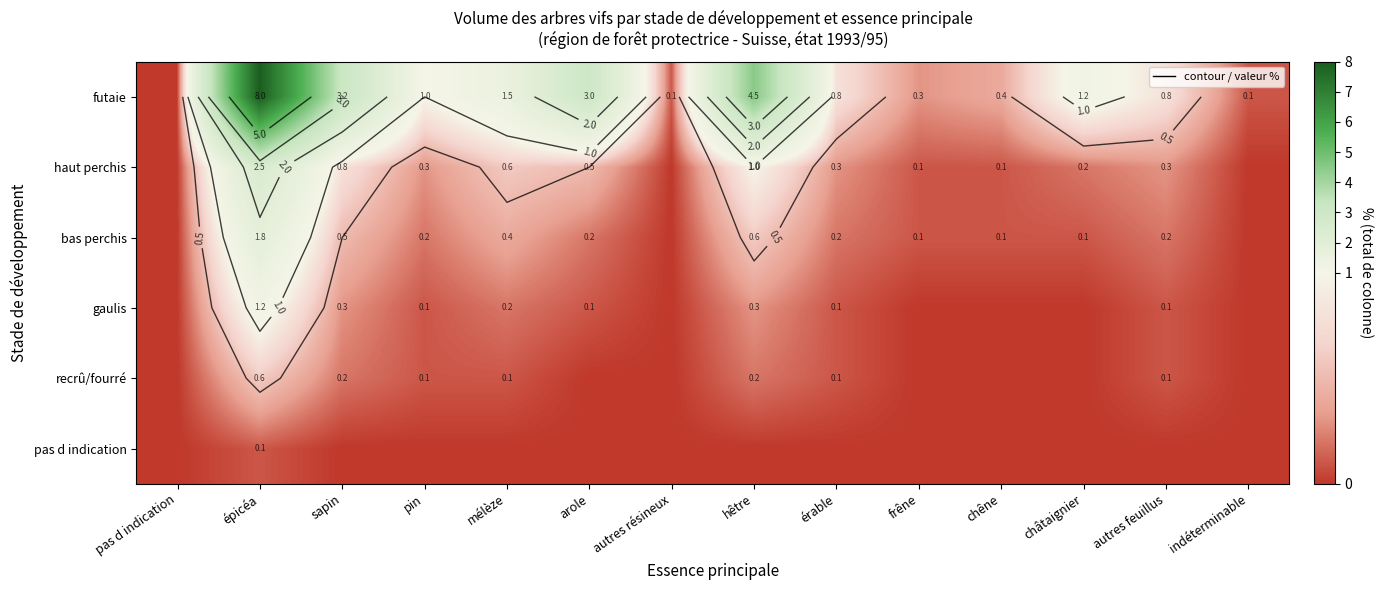

Rank the categories by pas d indication value from highest to lowest.

épicéa, pas d indication, sapin, pin, mélèze, arole, autres résineux, hêtre, érable, frêne, chêne, châtaignier, autres feuillus, indéterminable